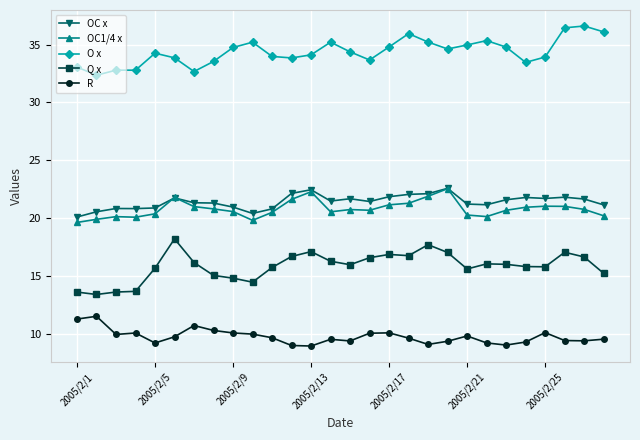

At how many categories does at least one series exceed 31?

28